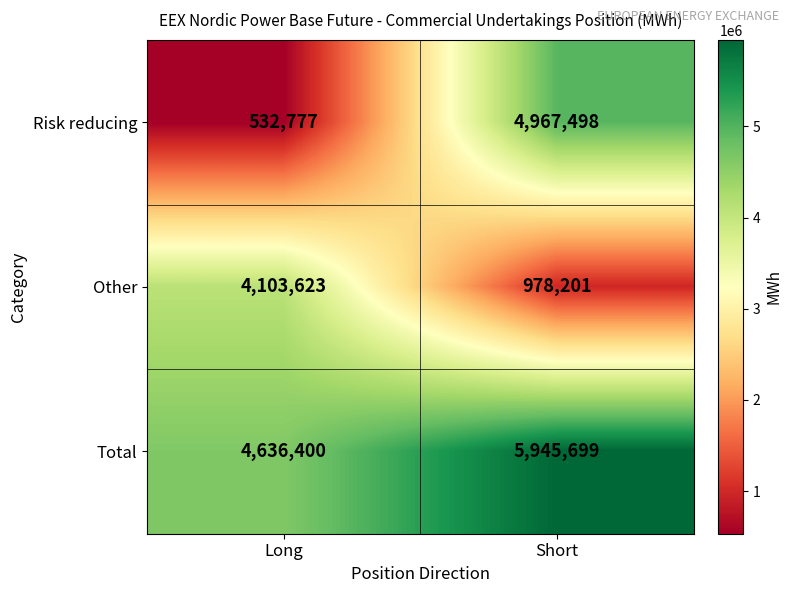

Which category has the lowest value across all series?

Long